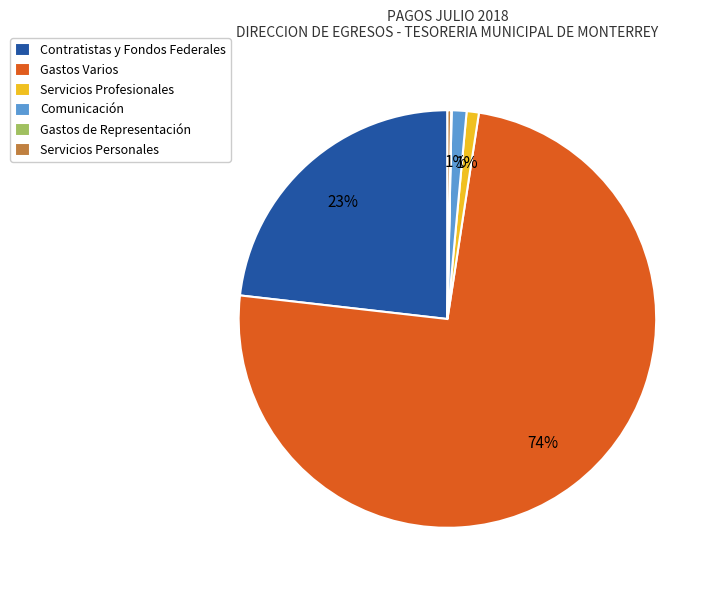

Do Contratistas y Fondos Federales and Gastos Varios together represent more than half of the pie?

Yes